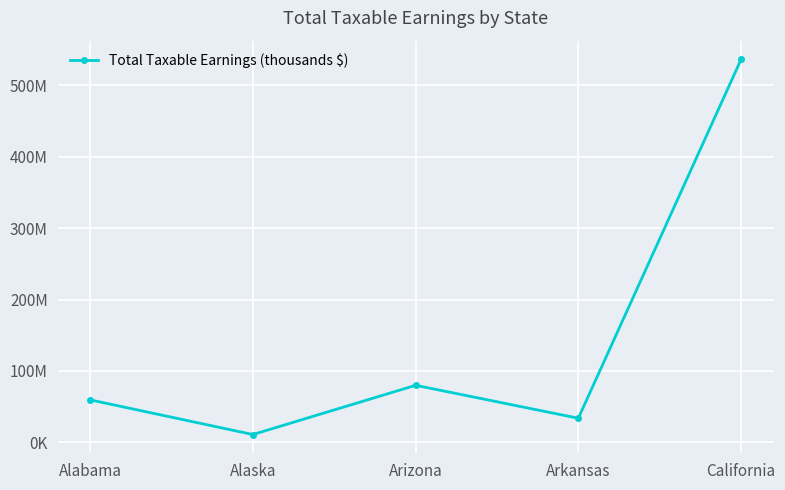

At which label is the value closest to 273687017?

Arizona